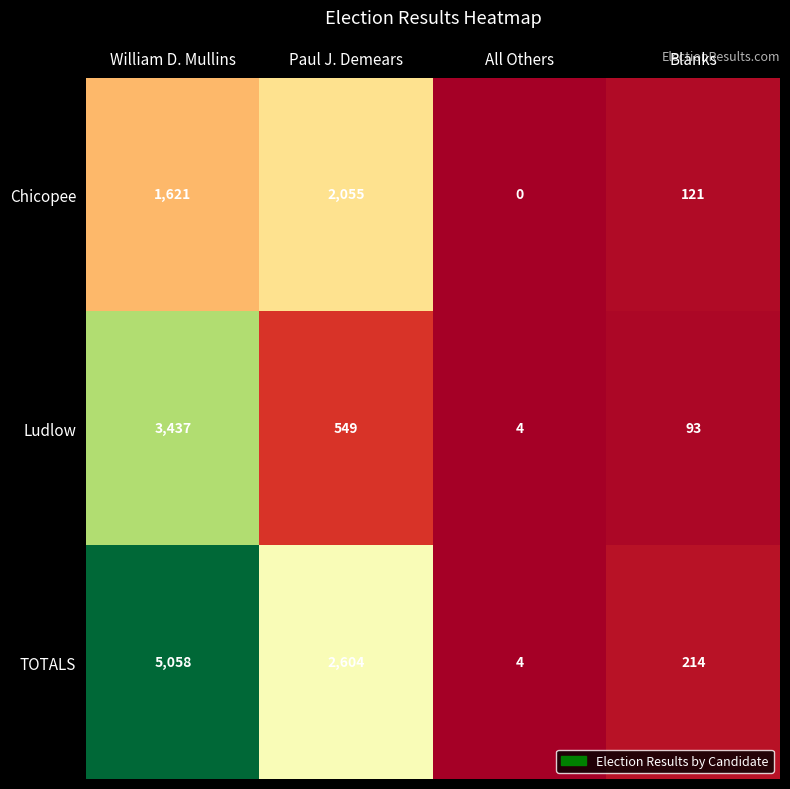

The value of Ludlow at All Others is 4. True or false?

True